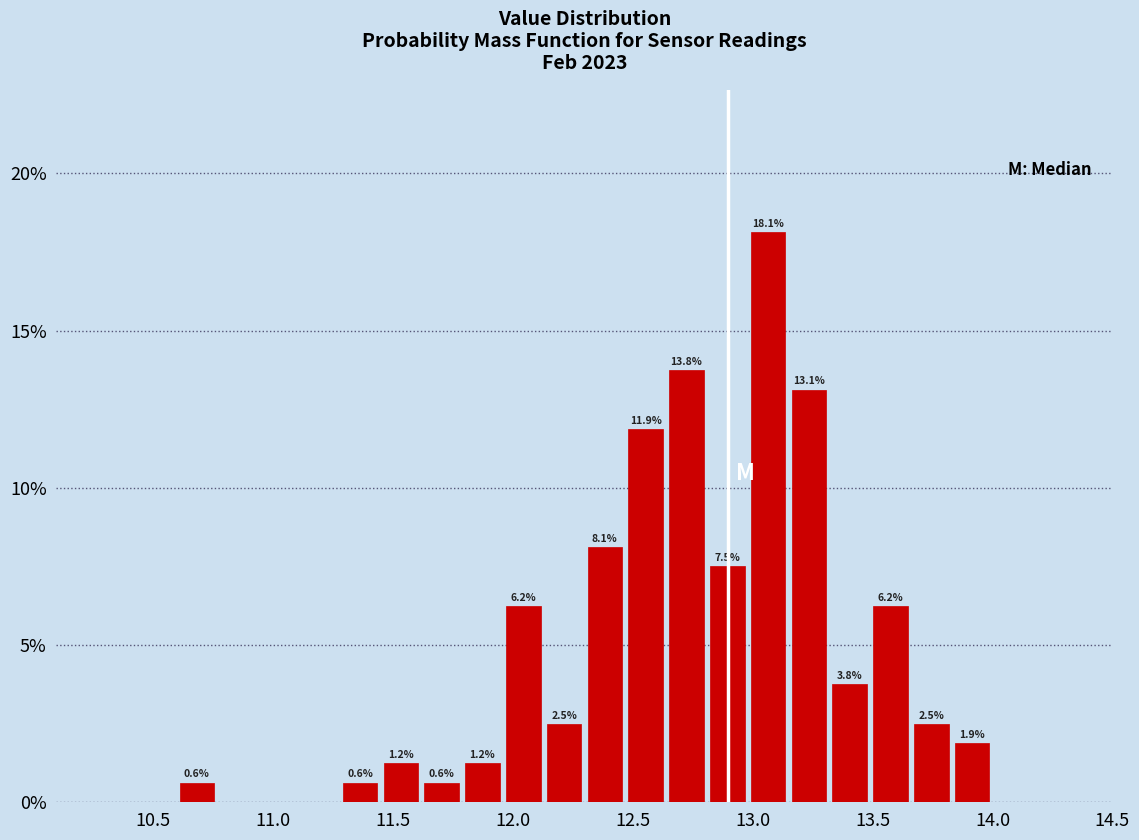

Around what value on the x-axis is the tallest bar? Give the approximate position of its centre, as read against the axis.

13.05